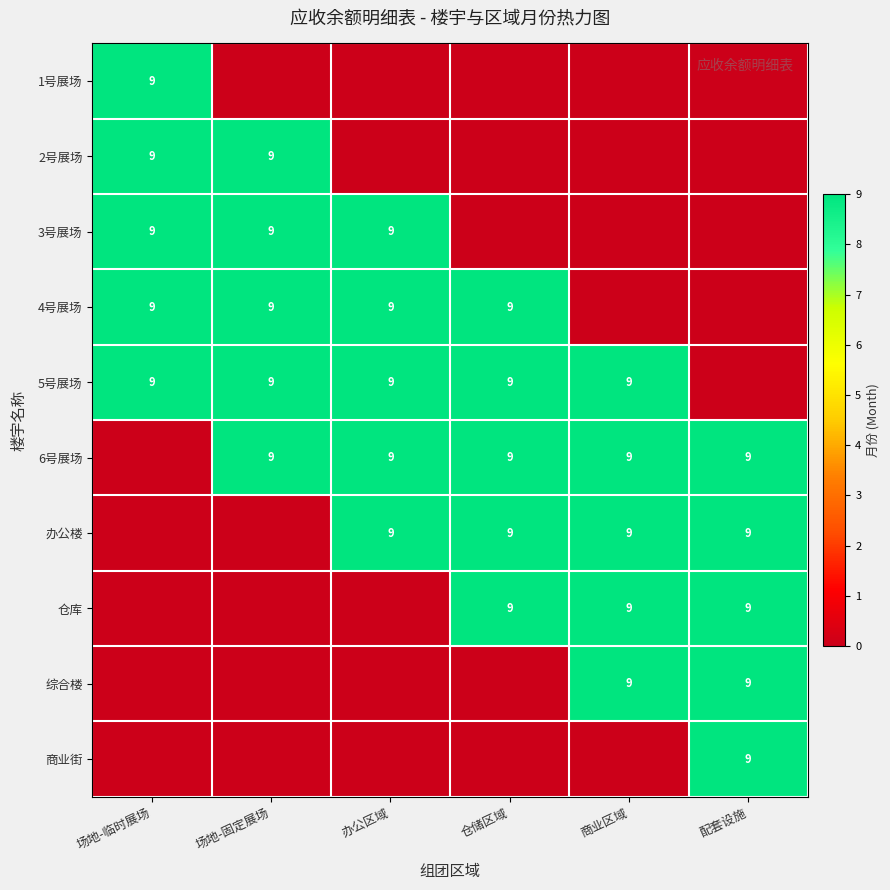

Is it true that 6号展场 equals 2 at 场地-固定展场?

False